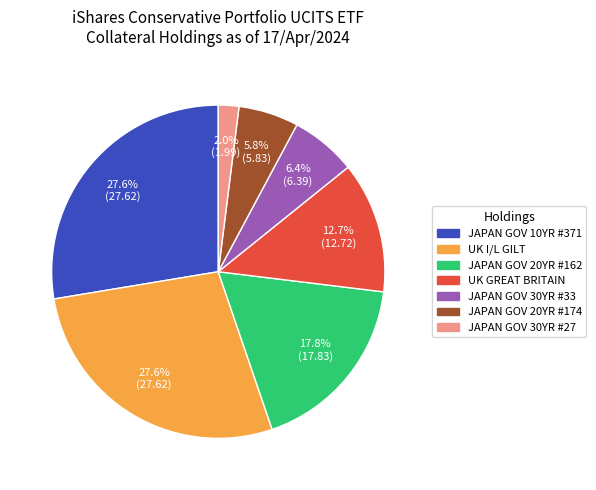

Is there any slice that represents more than half of the pie?

No